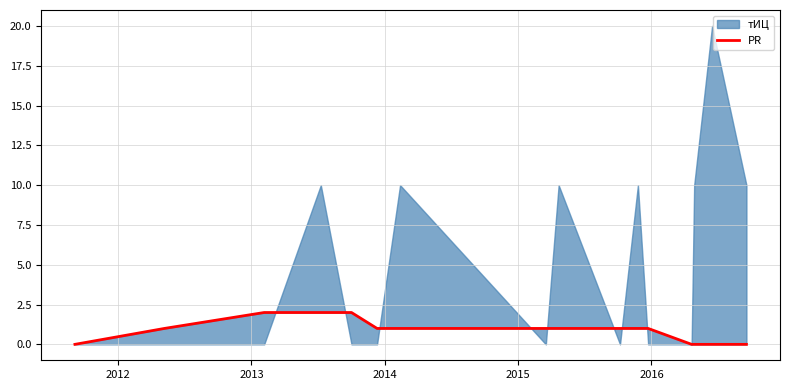

What is the label of the 3rd point from the left?

2013